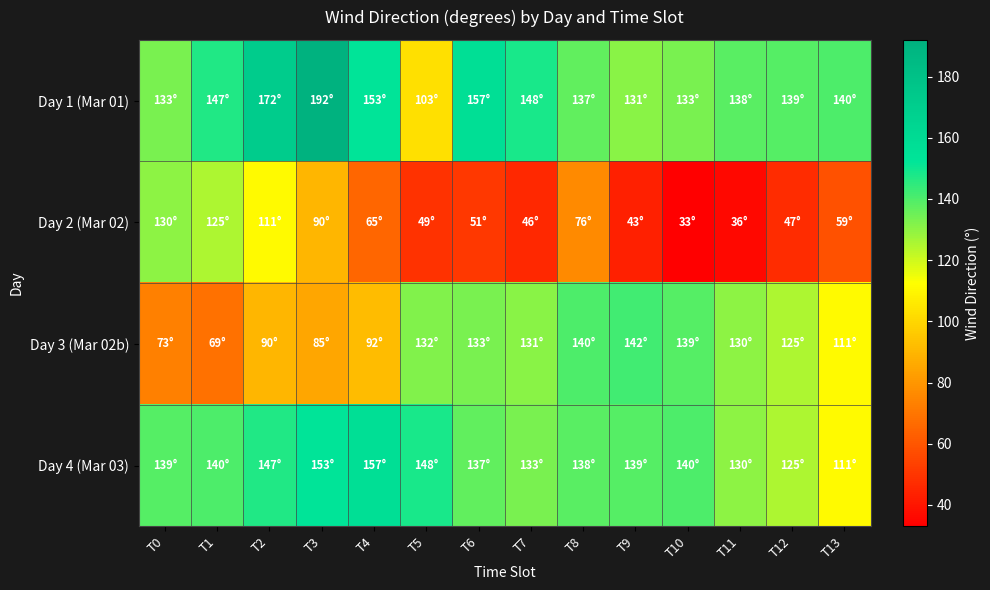

Between T7 and T9, which series saw the biggest shift?

Day 1 (Mar 01)